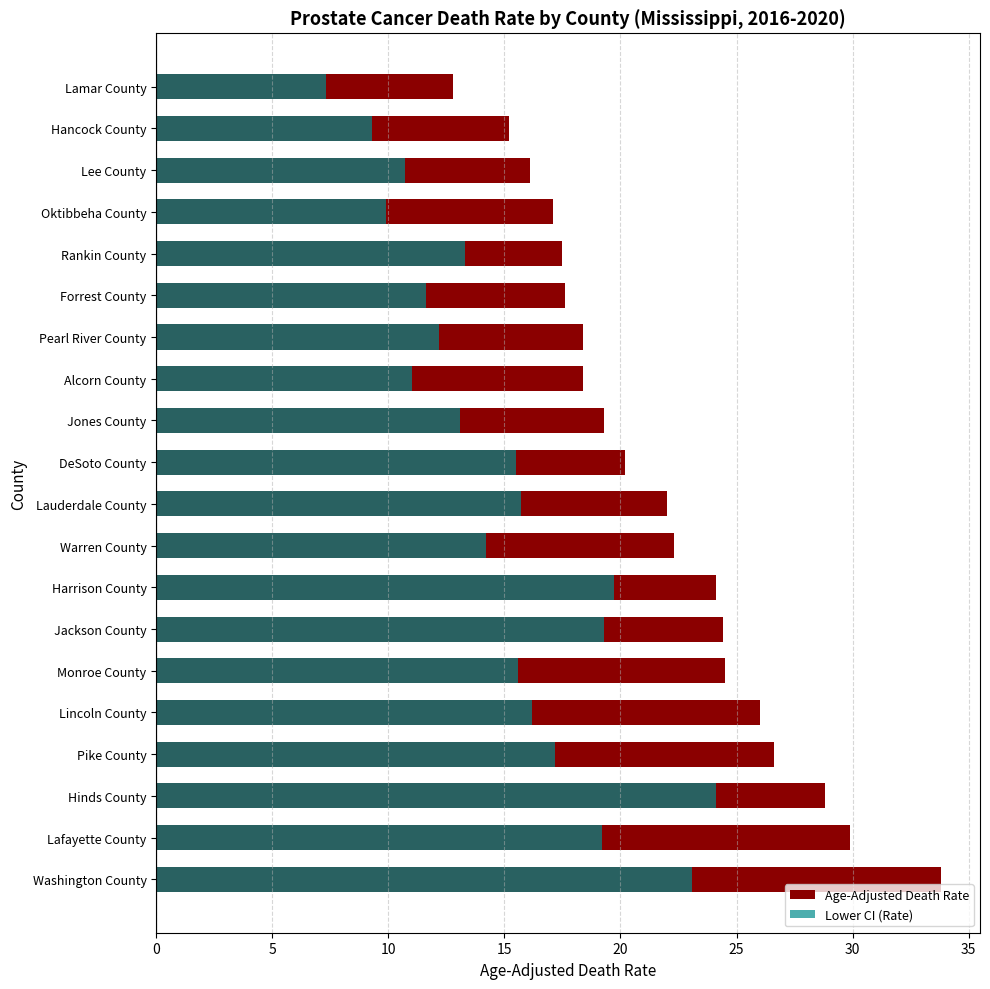

What is the approximate value of Lower CI (Rate) at Lee County?

10.7